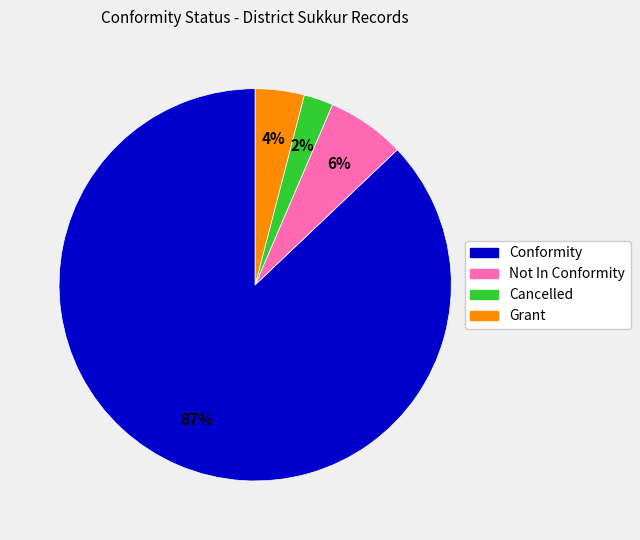

Is it true that Cancelled is 14% of the pie?

False